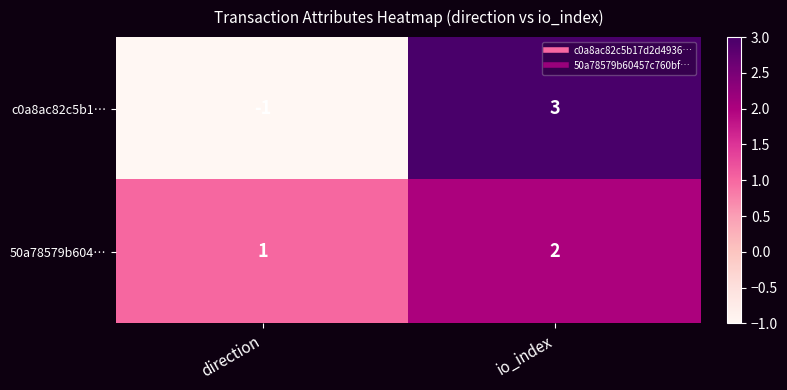

What is the difference between the c0a8ac82c5b1… values at direction and io_index?

4